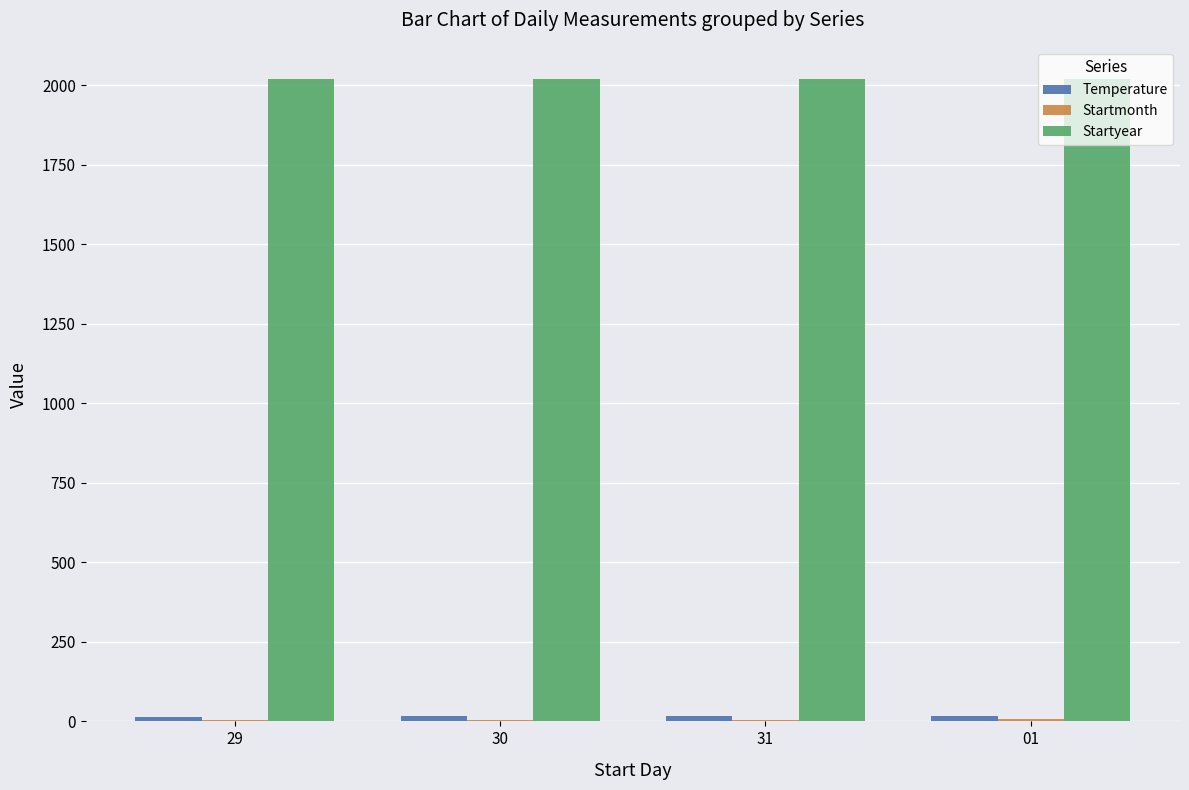

True or false: Startyear has a value of 876.9 at 01.

False